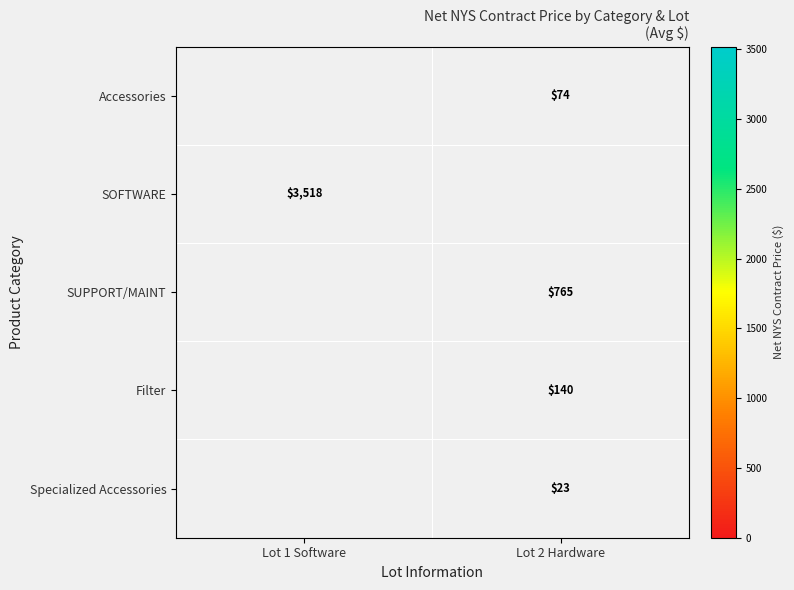

True or false: Accessories has a value of 74.0 at Lot 2 Hardware.

True